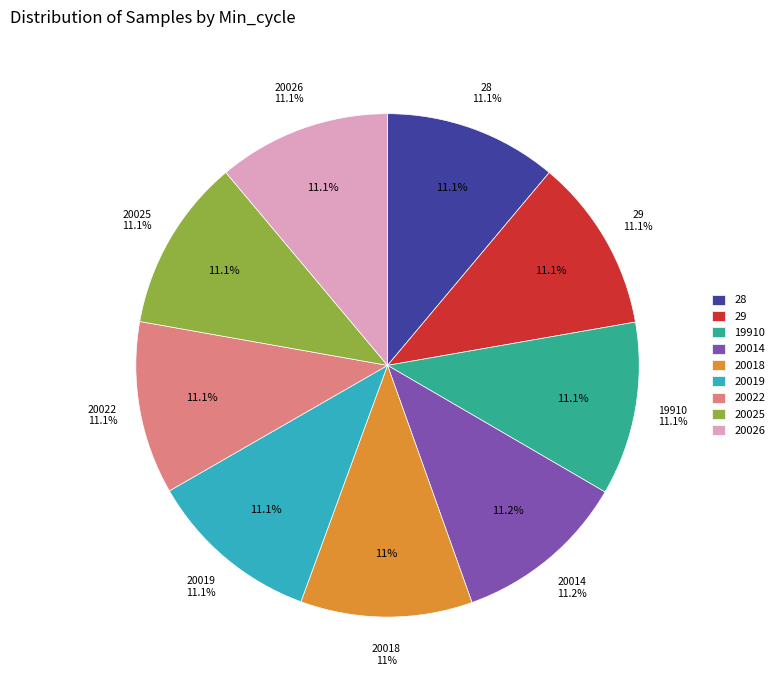

How many segments does this pie chart have?

9